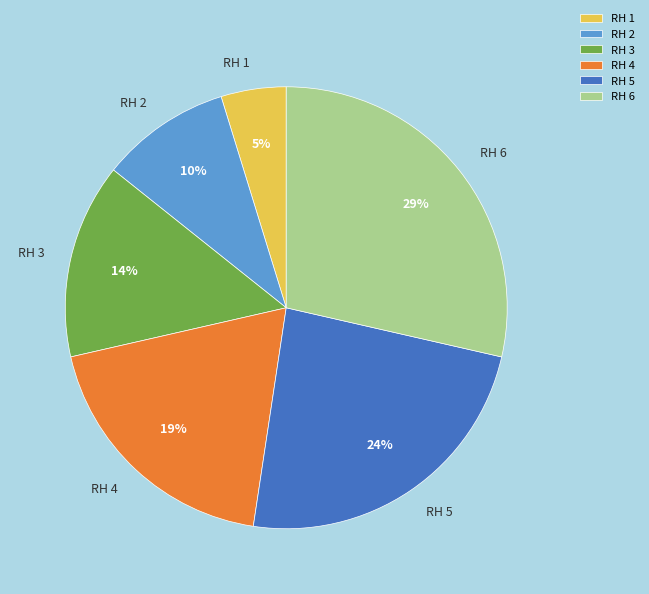

Rank the categories by value from lowest to highest.

RH 1, RH 2, RH 3, RH 4, RH 5, RH 6